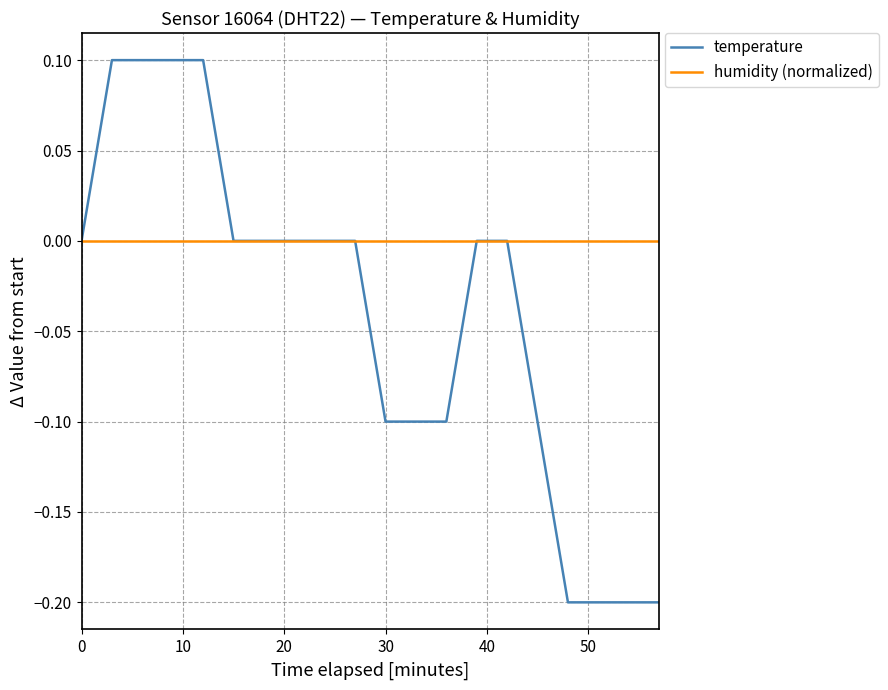

List the series in order of their peak value, highest first.

temperature, humidity (normalized)